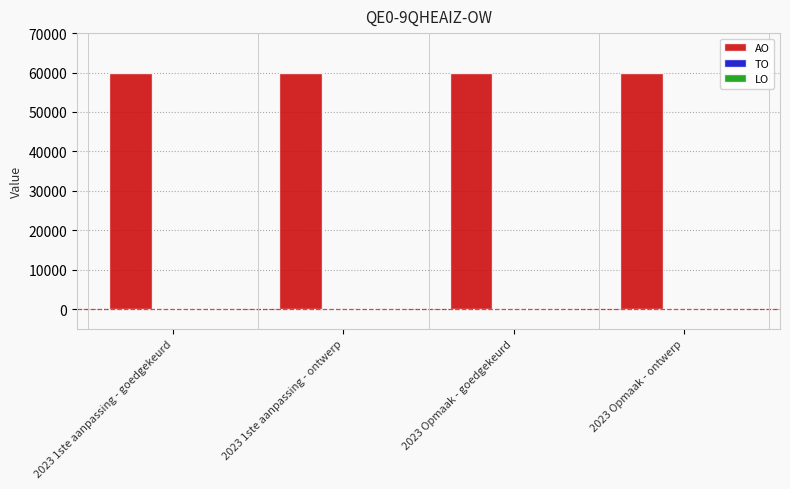

What position from the right is 2023 1ste aanpassing - ontwerp?

3